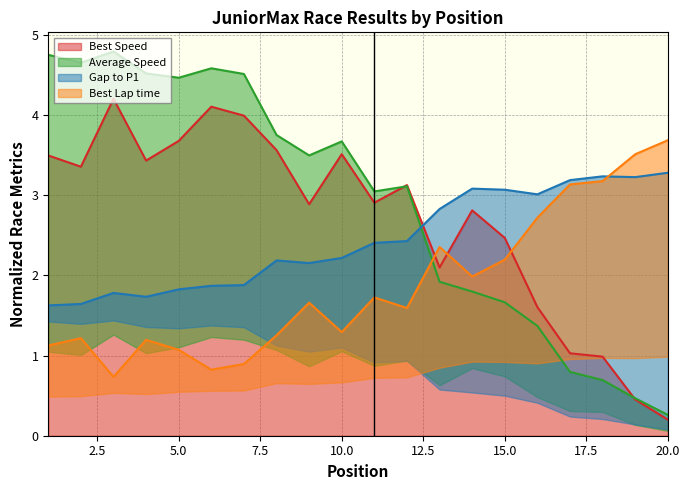

What is the highest value of the Best Speed series?

4.2